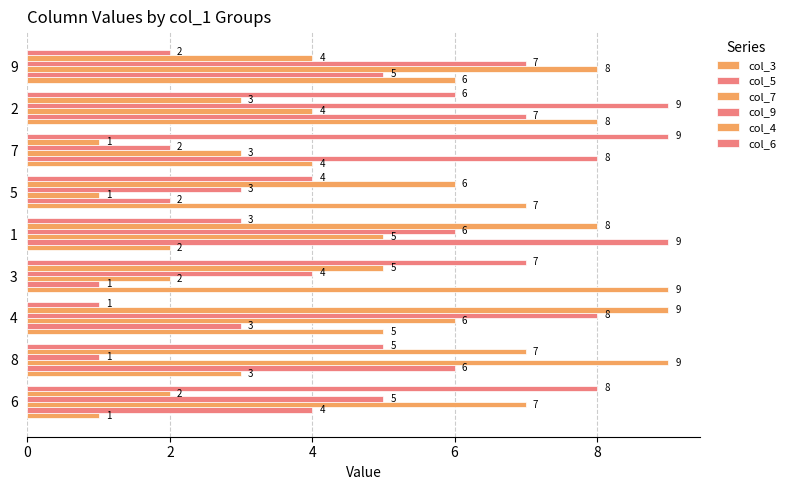

How many col_7 values are between 3 and 7?

5